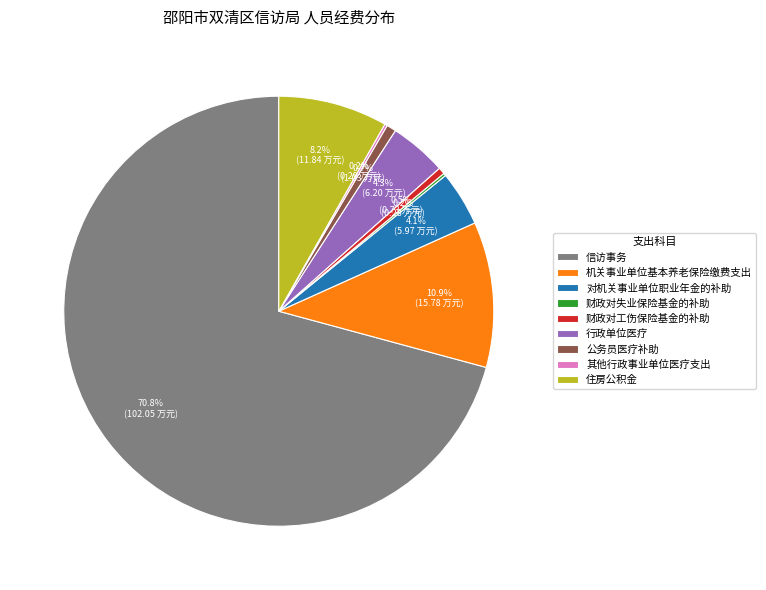

Is there a majority slice in this chart?

Yes